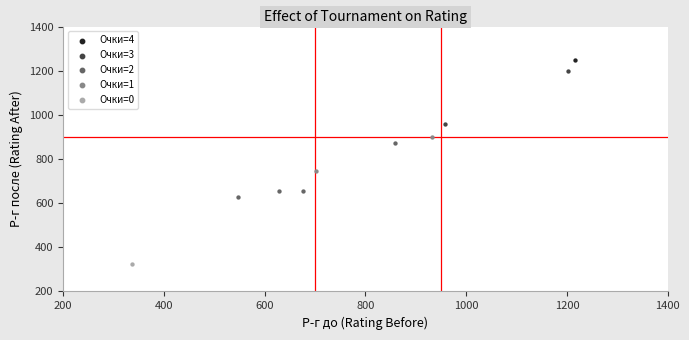

What are all the series names shown in the legend?

Очки=4, Очки=3, Очки=2, Очки=1, Очки=0